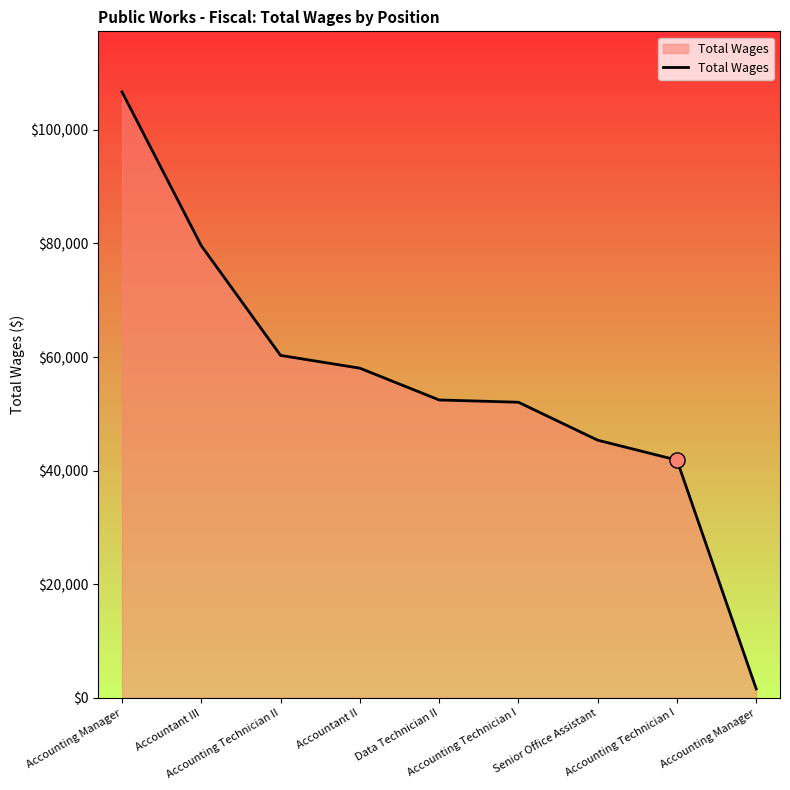

Between Accounting Technician II and Accounting Manager, which is larger?

Accounting Technician II